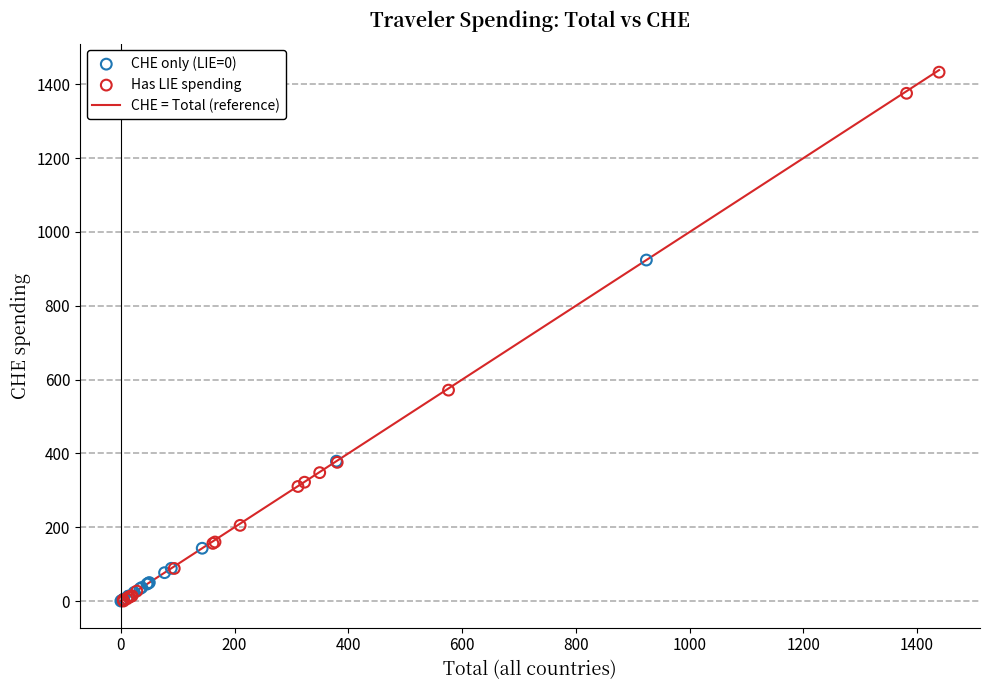

Which series contains the highest Y value?

Has LIE spending